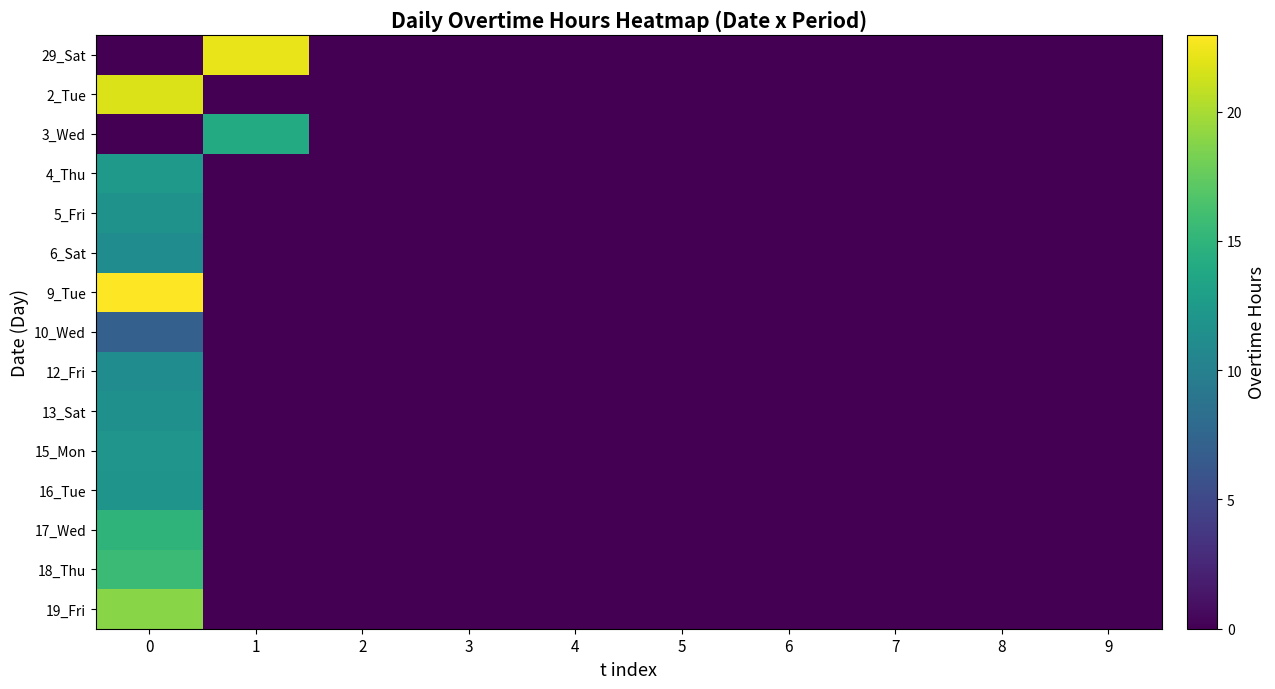

What is the spread (max minus min) of values at 0?

23.0